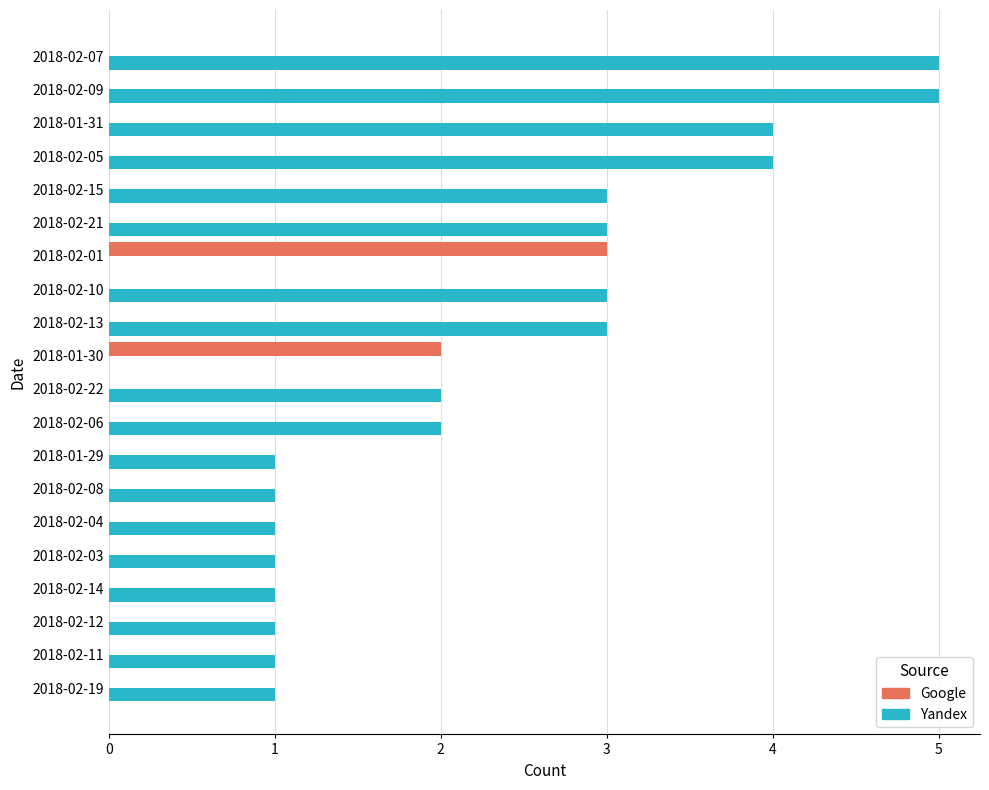

True or false: Google has a value of 0 at 2018-02-06.

True